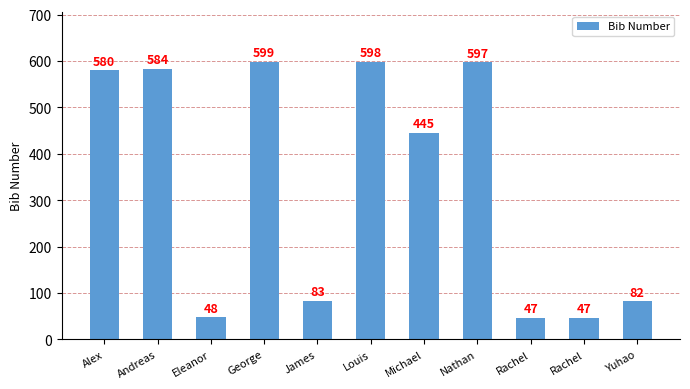

Count the number of data series in this chart.

1